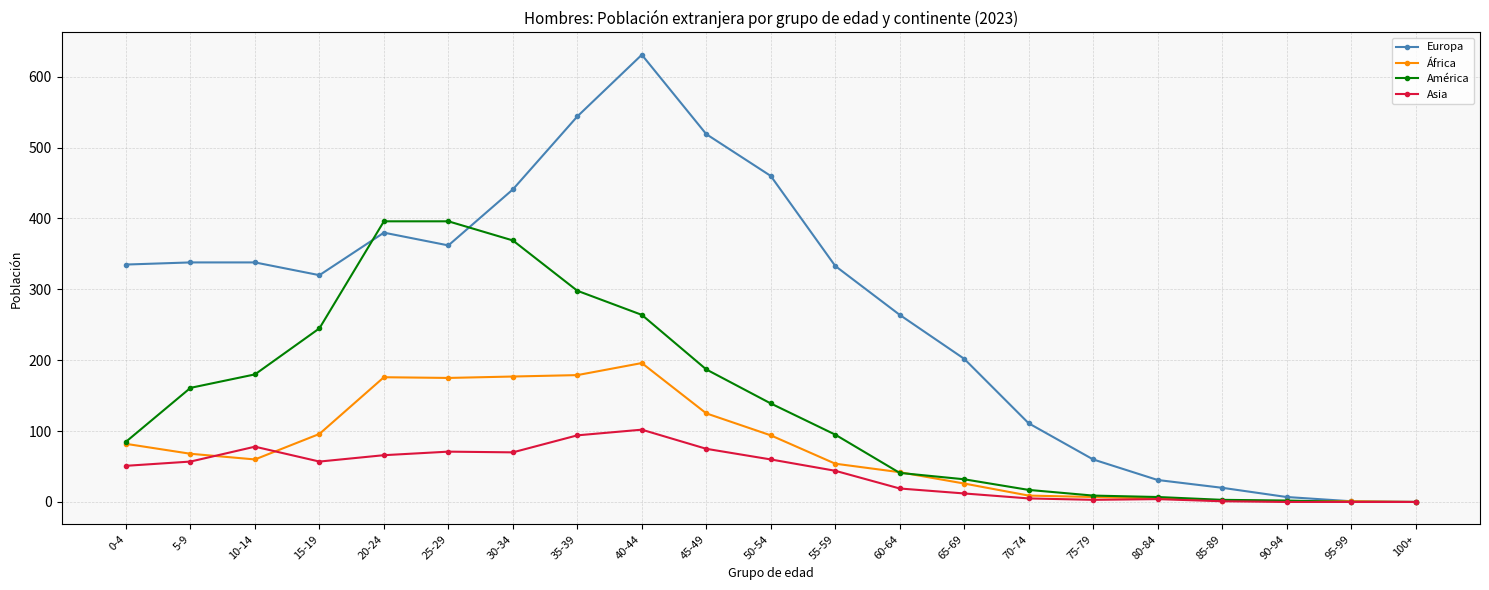

True or false: África has a value of 9 at 70-74.

True